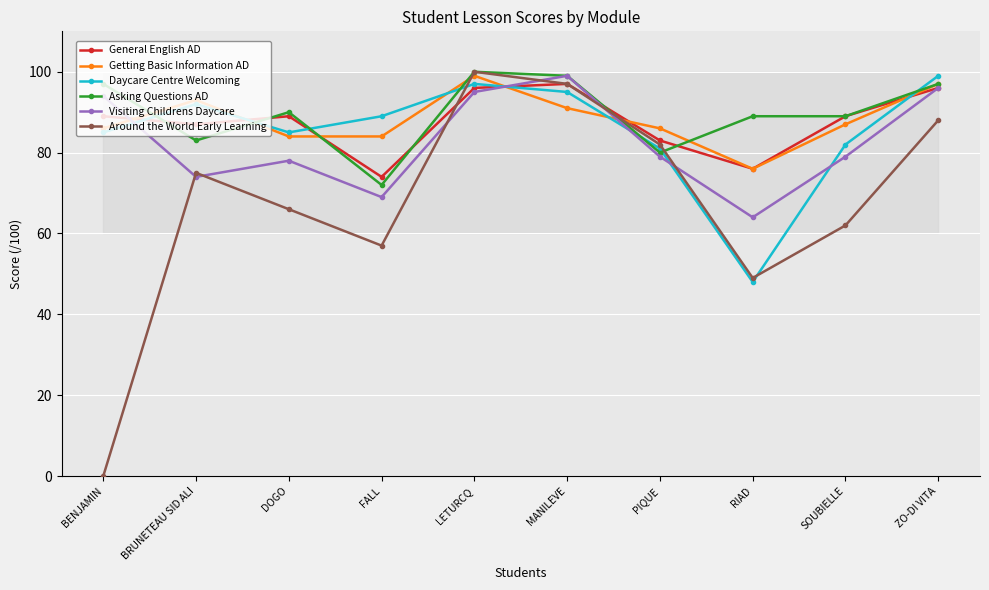

What is the average value of the Daycare Centre Welcoming series?

85